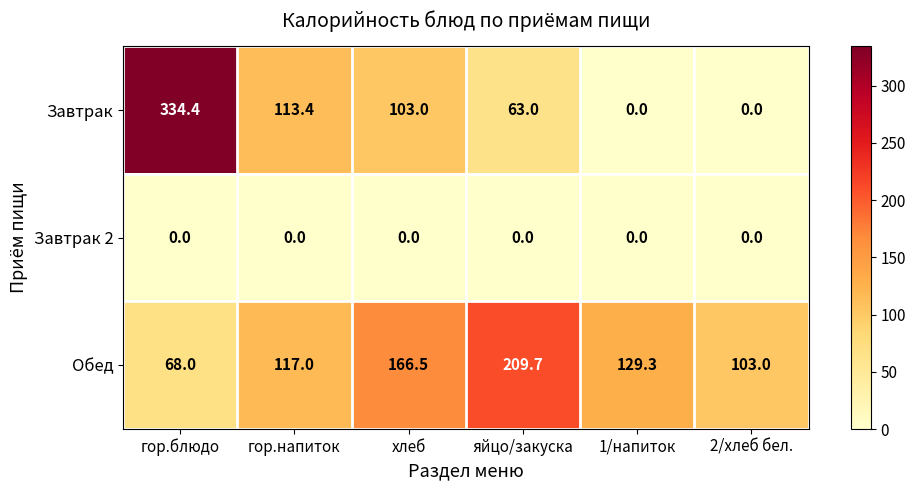

At how many categories does at least one series exceed 238?

1